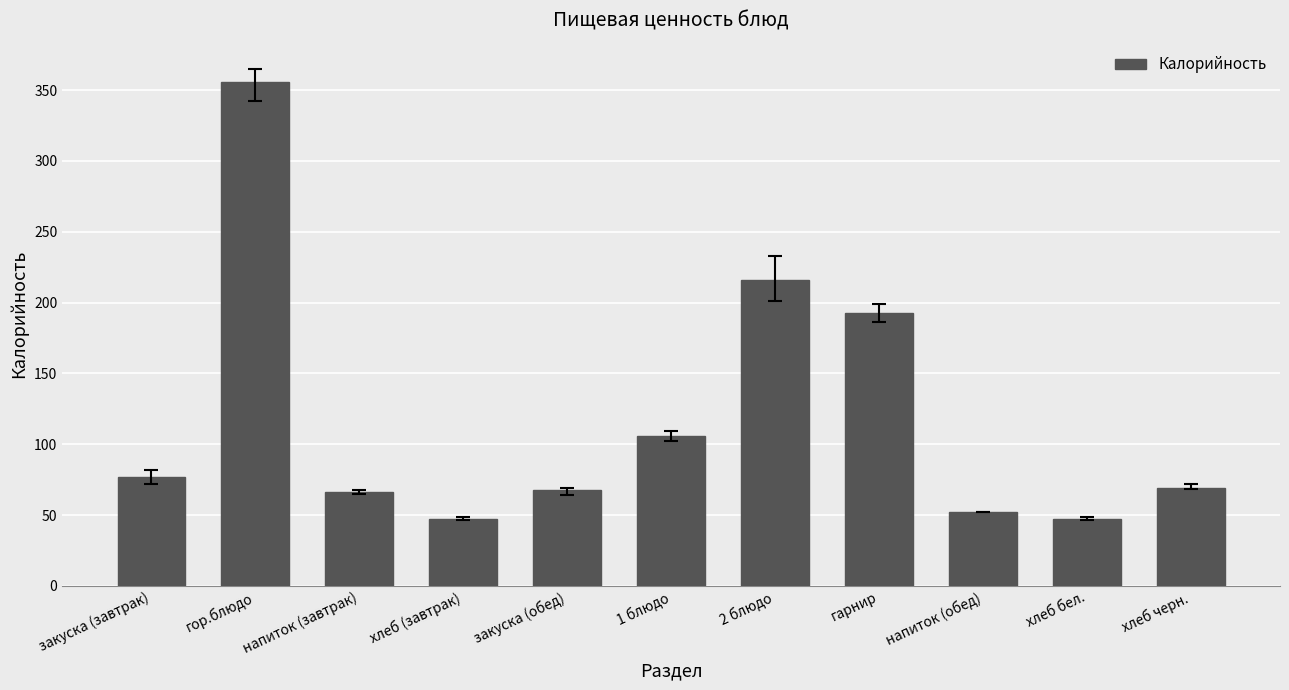

The value at гор.блюдо is 500. True or false?

False